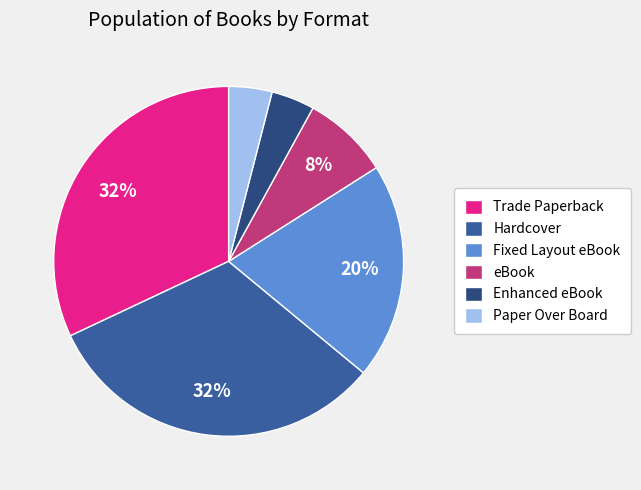

True or false: Paper Over Board accounts for 16% of the total.

False